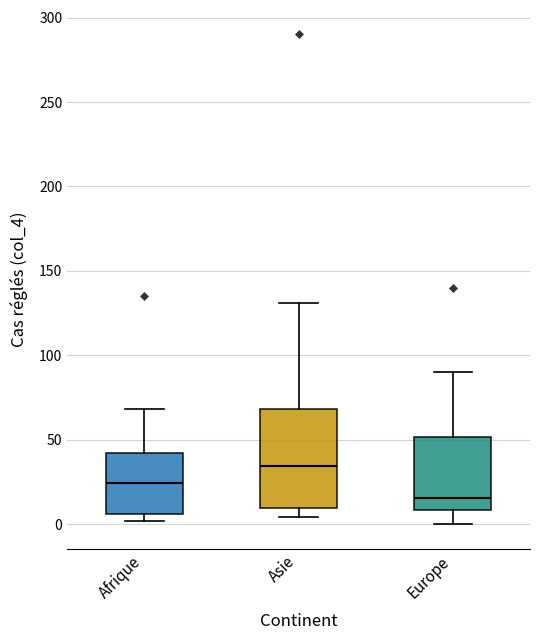

Reading left to right, transcribe this box plot: for each box, give where its median line is, the range the box spans, and where its two whiskers end, as read against the y-axis. The values are not printed on the chart, so give them approximately, as read against the axis.

Afrique: median 25, box 5 to 40, whiskers 0 to 70
Asie: median 35, box 10 to 70, whiskers 5 to 130
Europe: median 15, box 10 to 50, whiskers 0 to 90